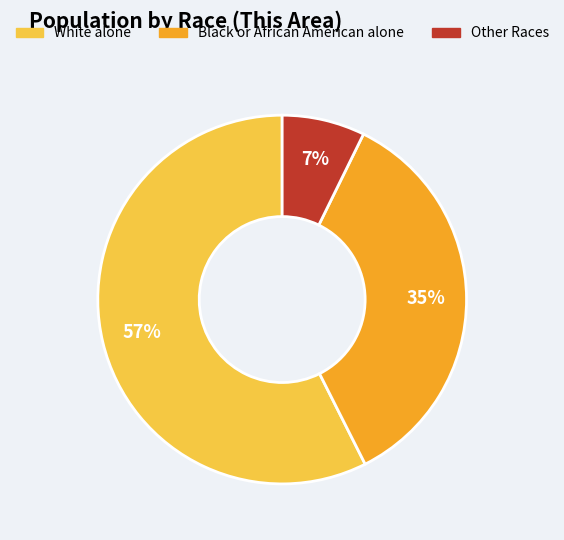

Which category accounts for the majority?

White alone